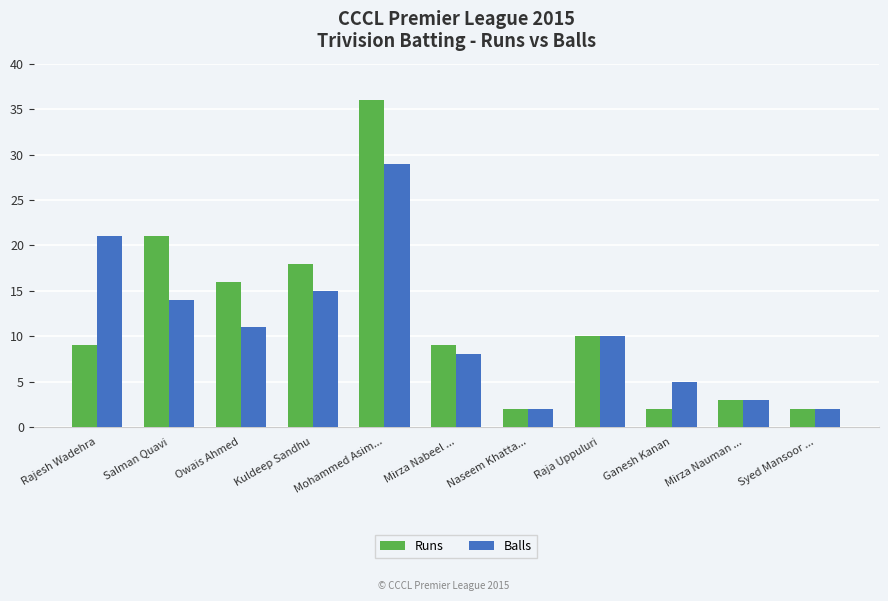

What is the difference between the second highest and second lowest values in the Runs series?

19